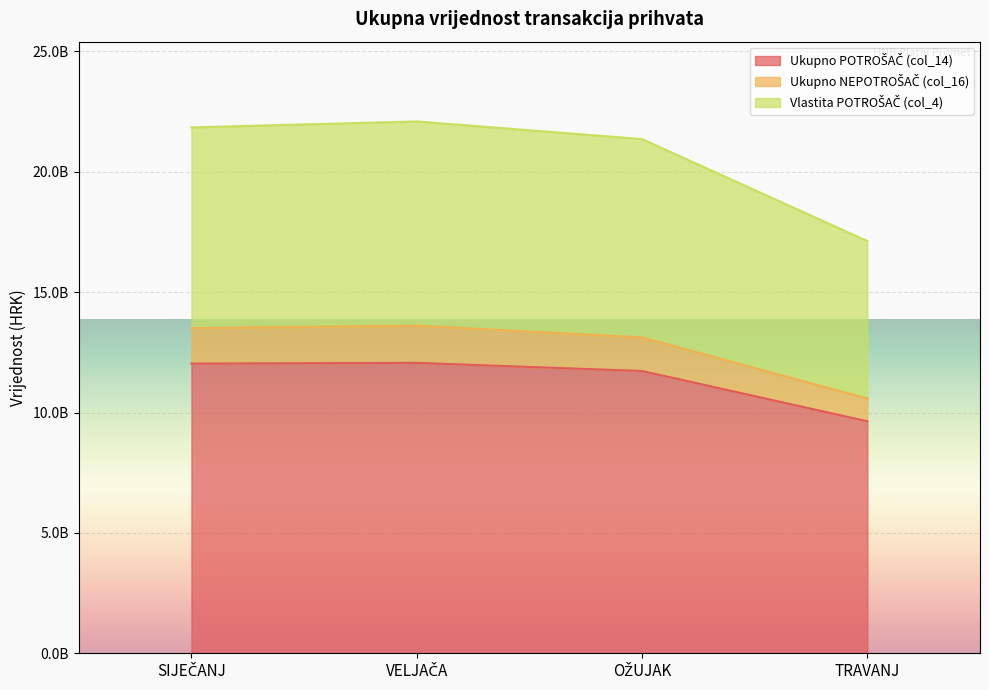

At which label does Ukupno NEPOTROŠAČ (col_16) first exceed 13502906923?

VELJAČA